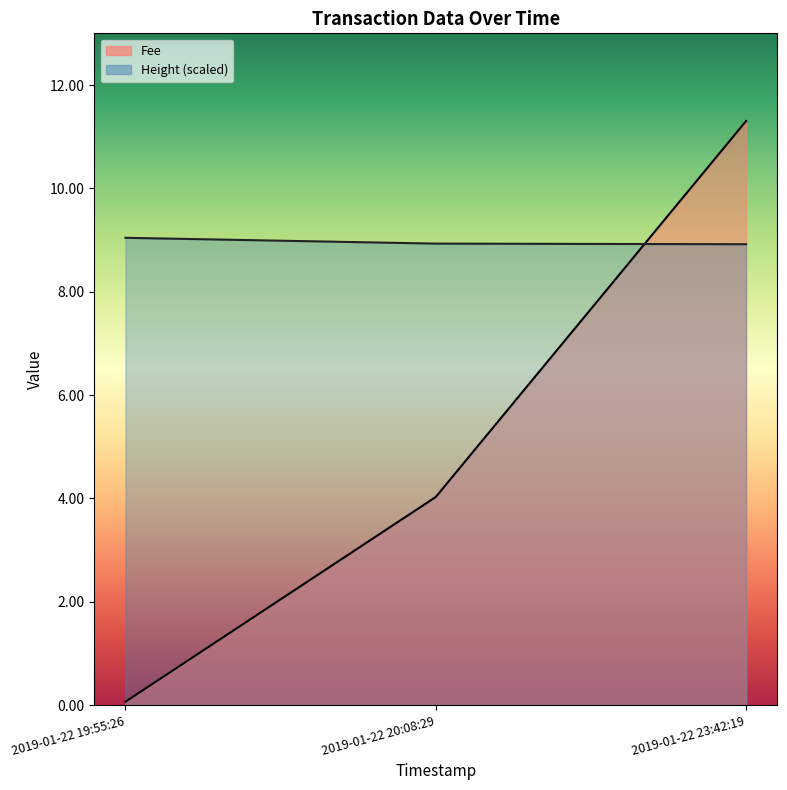

Read the Height value at 2019-01-22 23:42:19.

8.9